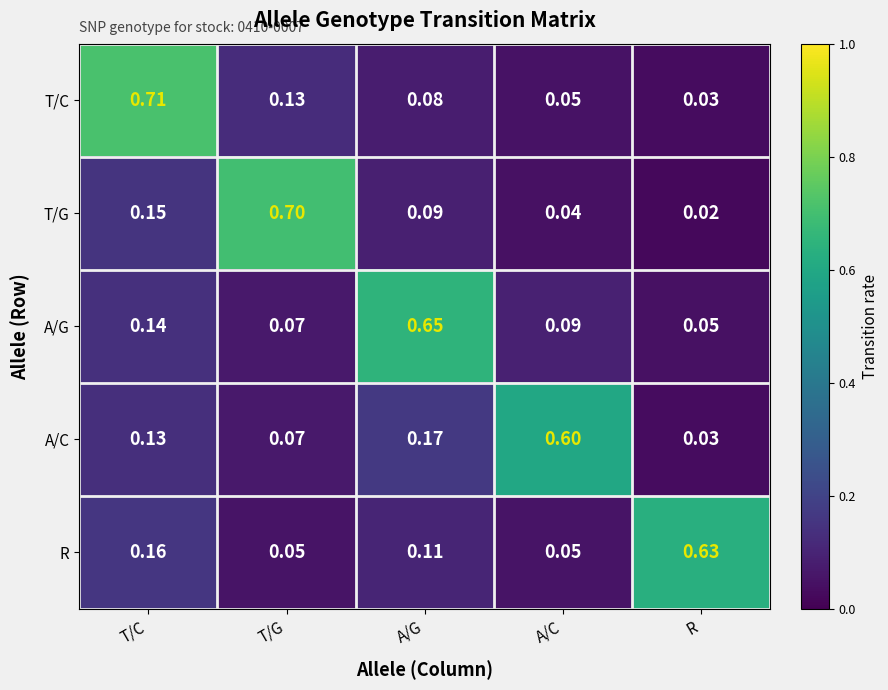

Is the value of R at A/C greater than the value of A/C at T/G?

No